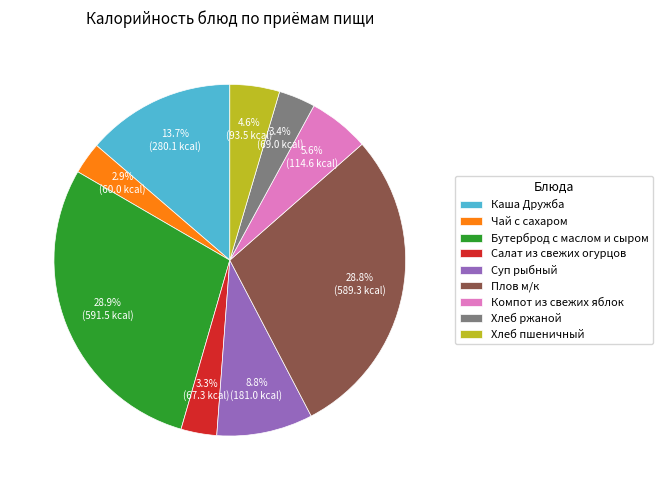

To the nearest percent, what portion does Чай с сахаром represent?

3%